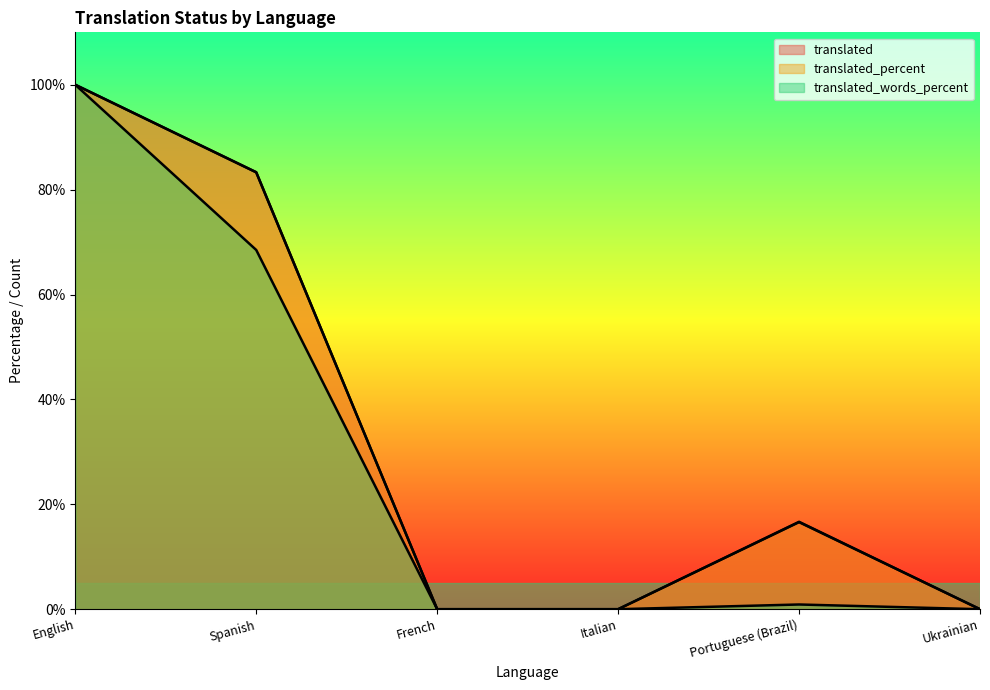

How many data points in translated_percent are above 16?

3